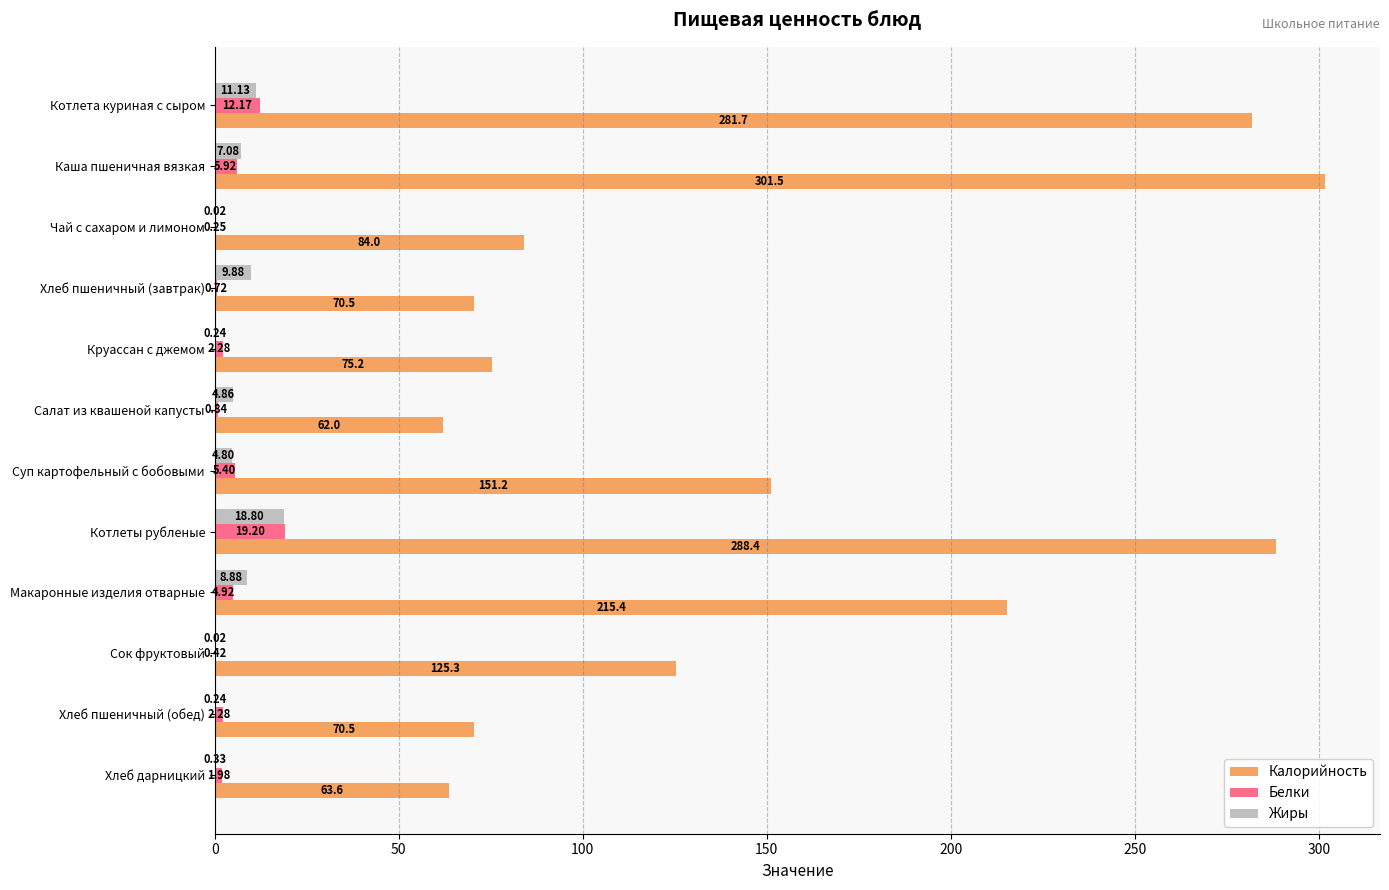

What is the greatest value displayed?

301.5